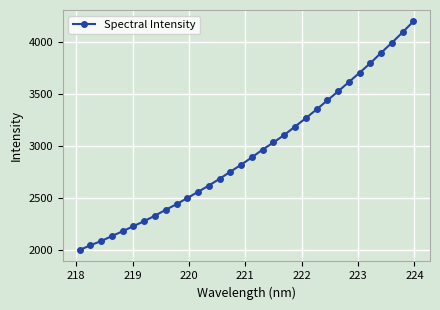

What is the average value?

2940.1